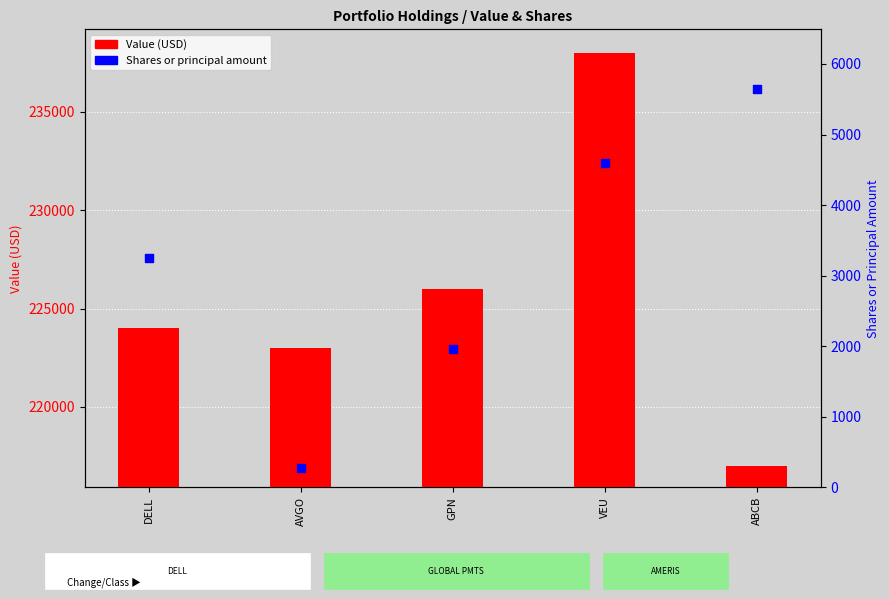

At which category is the sum across all series the highest?

VEU